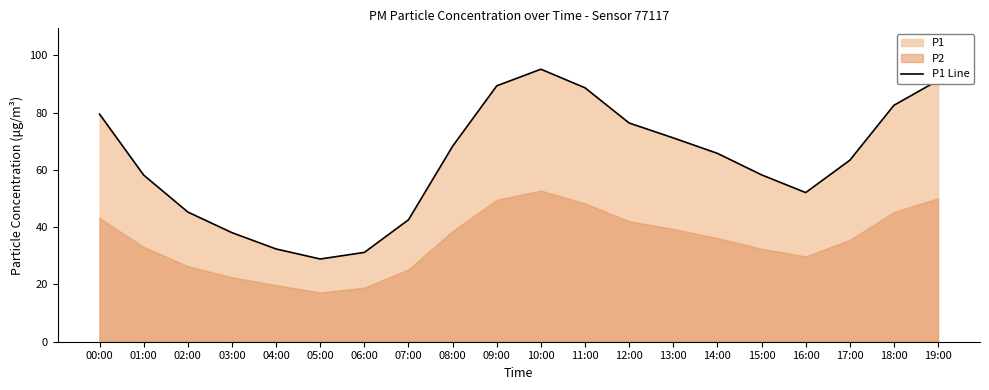

What is the maximum value shown in the chart?

95.2